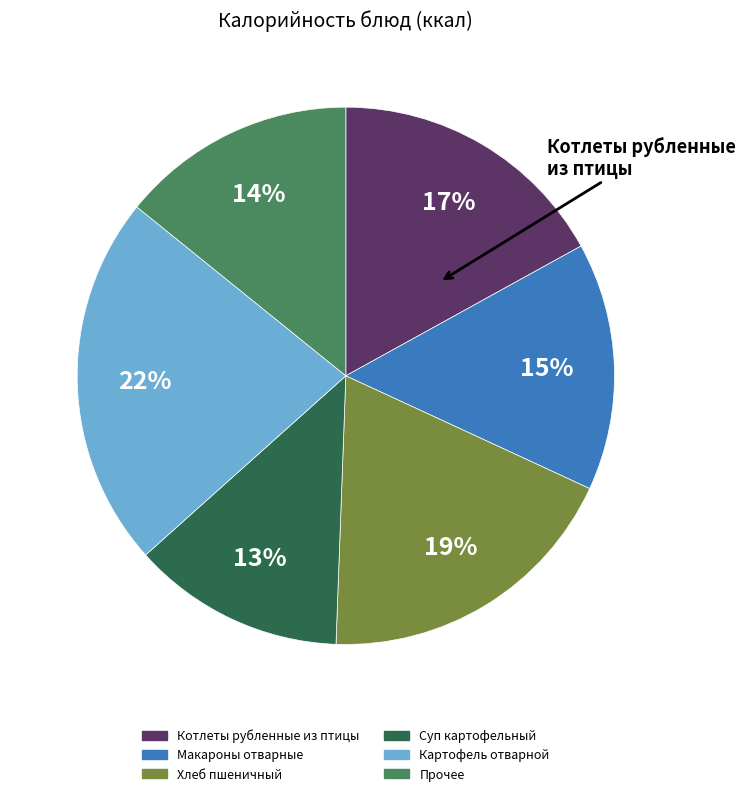

Does any single category account for the majority?

No